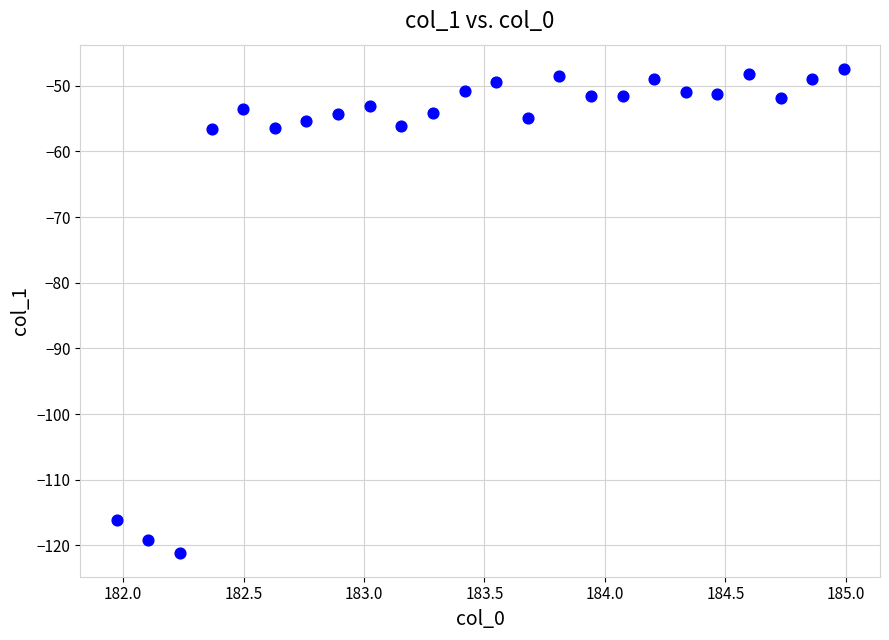

What is the range of Y values (max minus min)?

73.7